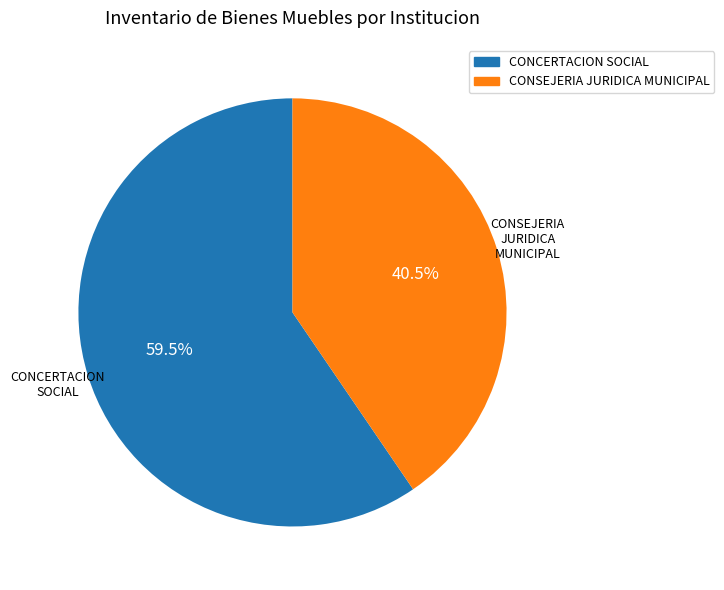

Is there any slice that represents more than half of the pie?

Yes